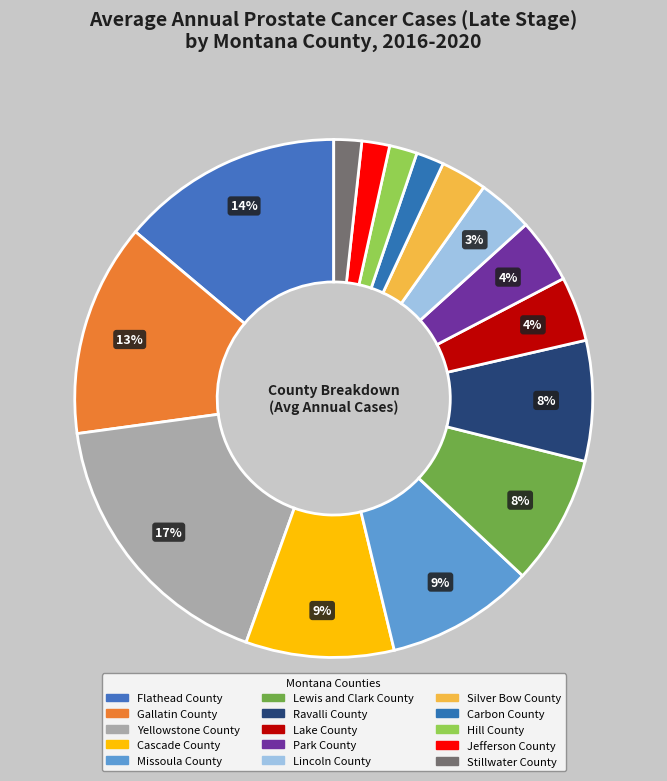

How many slices are in this pie chart?

15